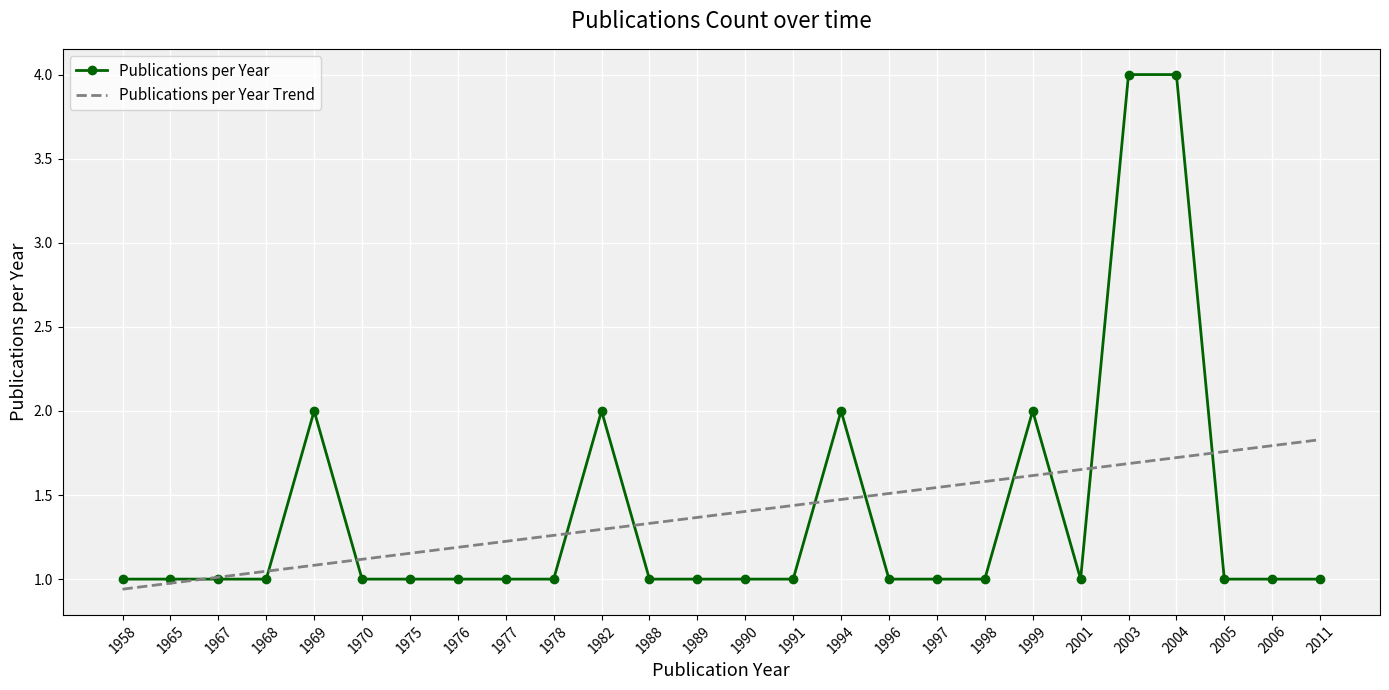

The Publications per Year series shows 1.0 at 1978. True or false?

True